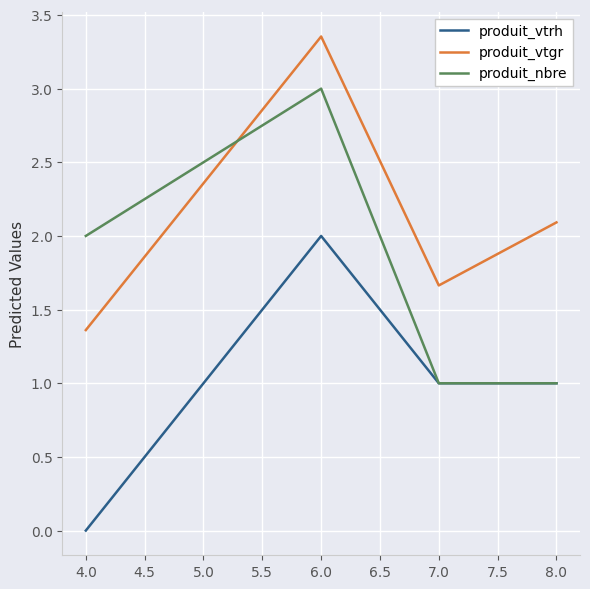

What are all the series names shown in the legend?

produit_vtrh, produit_vtgr, produit_nbre